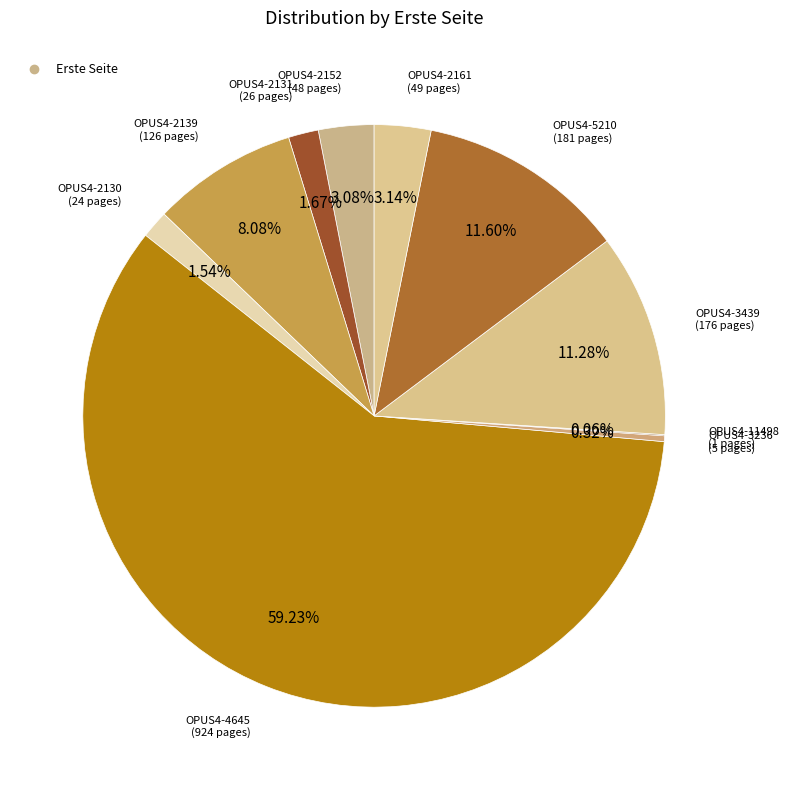

How many slices are in this pie chart?

10